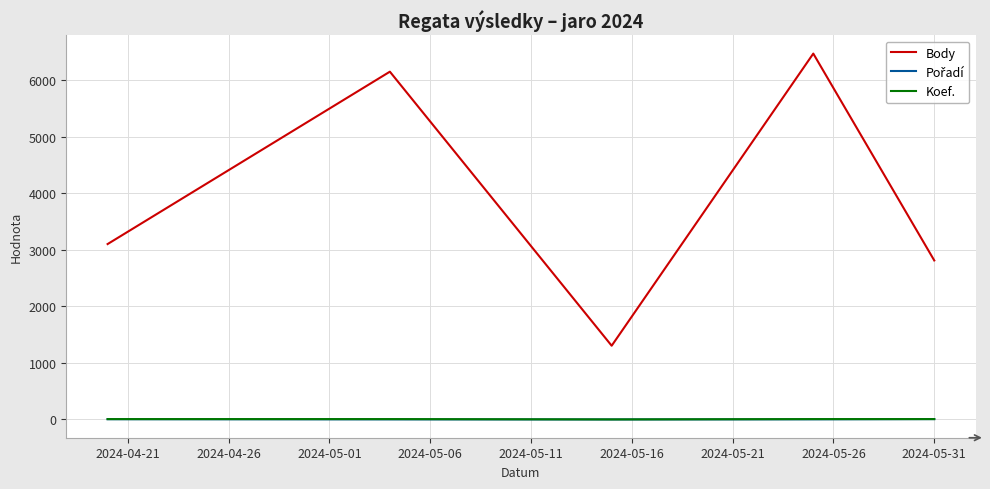

Which series has the widest spread of values?

Body